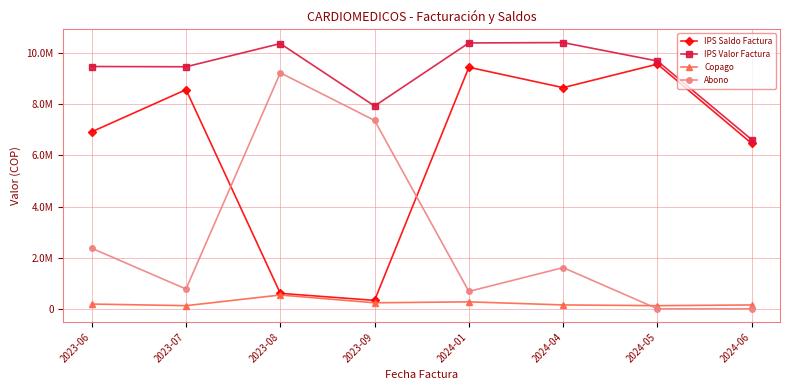

What are all the series names shown in the legend?

IPS Saldo Factura, IPS Valor Factura, Copago, Abono